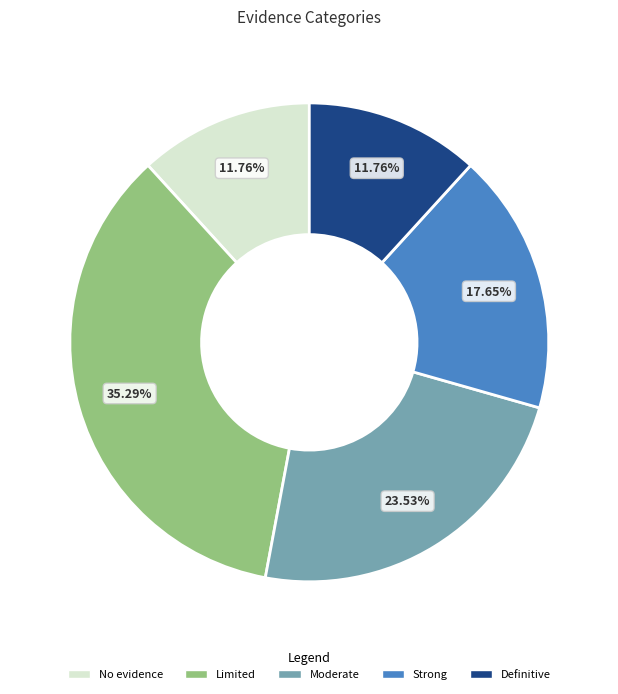

Which slice is the largest?

Limited